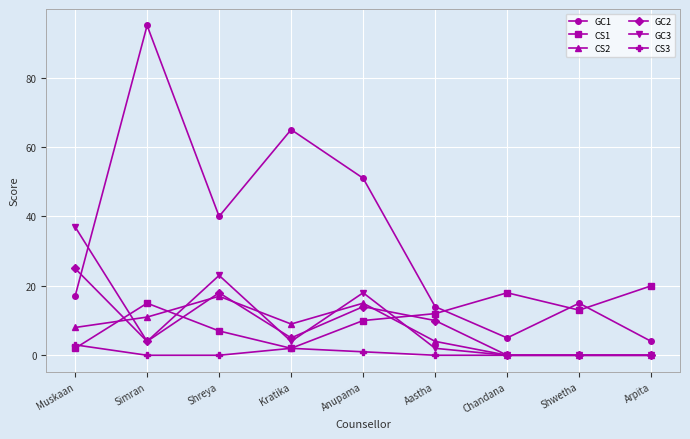

What is the total value across all series at Kratika?

87